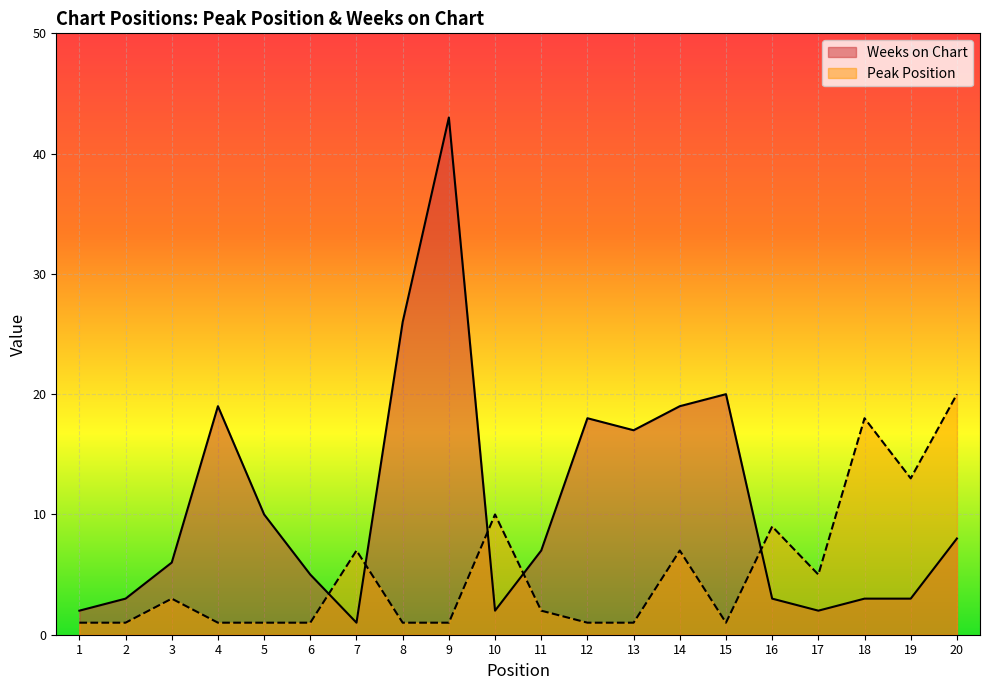

Which category has the highest value across all series?

9